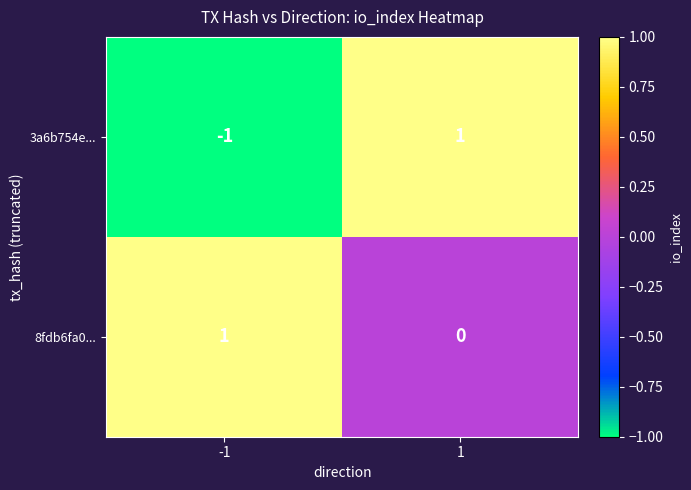

At -1, list the series in order from largest to smallest.

8fdb6fa0..., 3a6b754e...